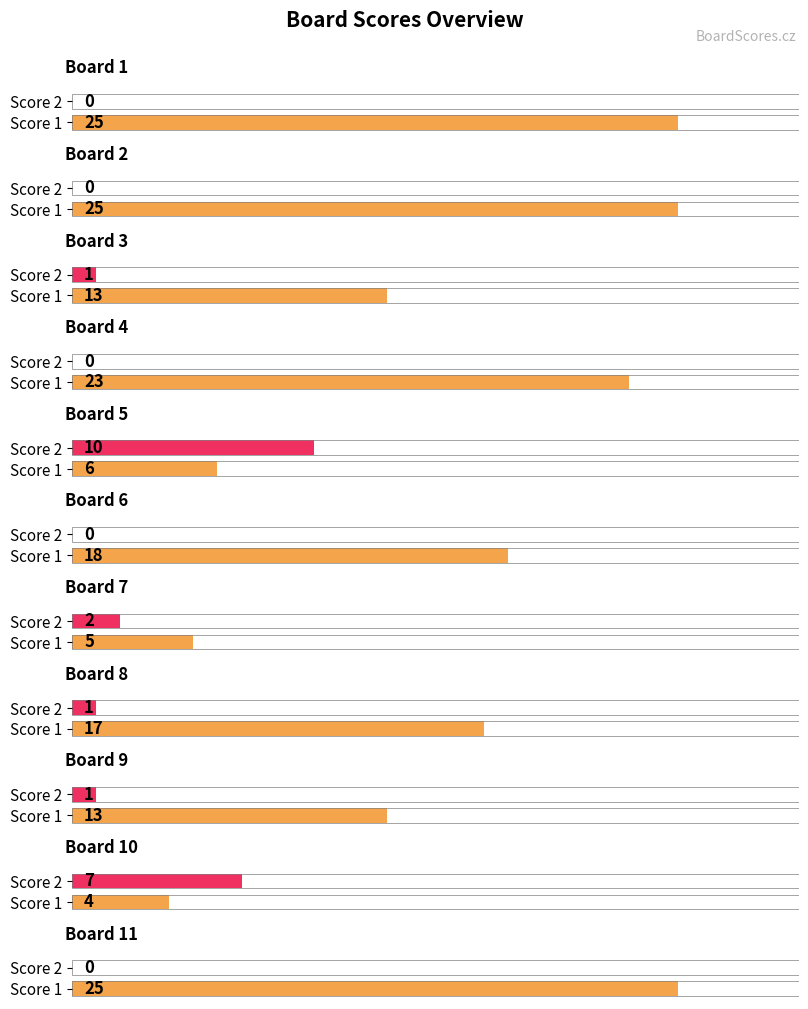

What are all the series names shown in the legend?

Score 1, Score 2